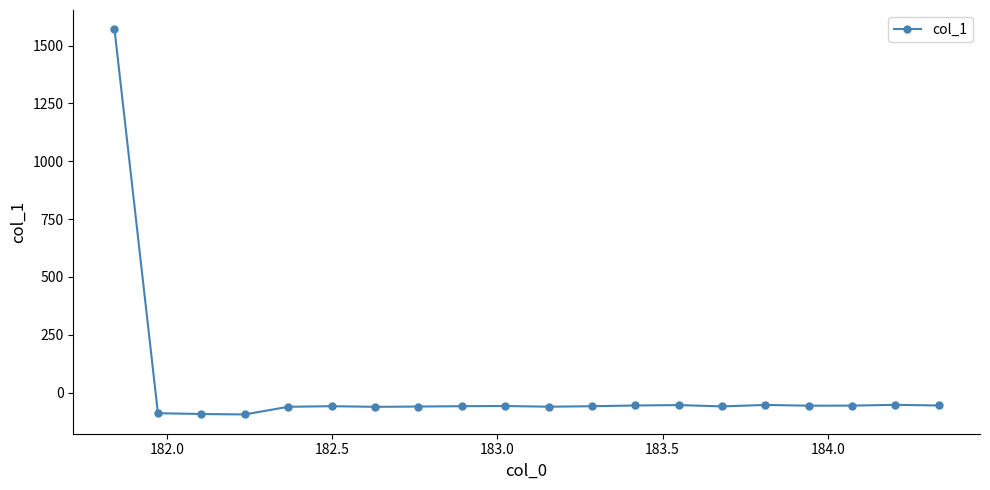

What is the value of the 18th point from the left?

-56.7